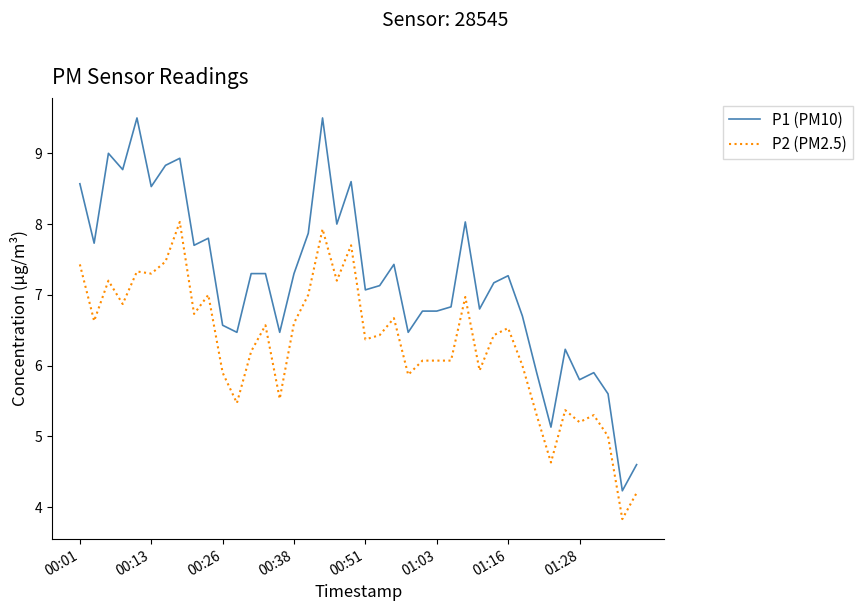

True or false: P1 (PM10) and P2 (PM2.5) intersect in this chart.

False